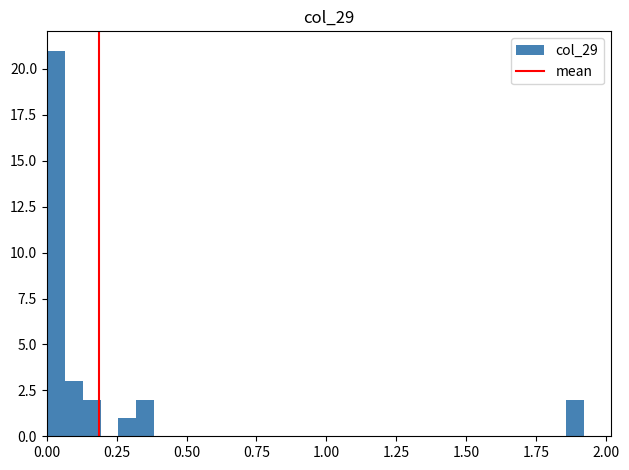

Read against the x-axis, roughly where is the centre of the tallest bar?

0.05